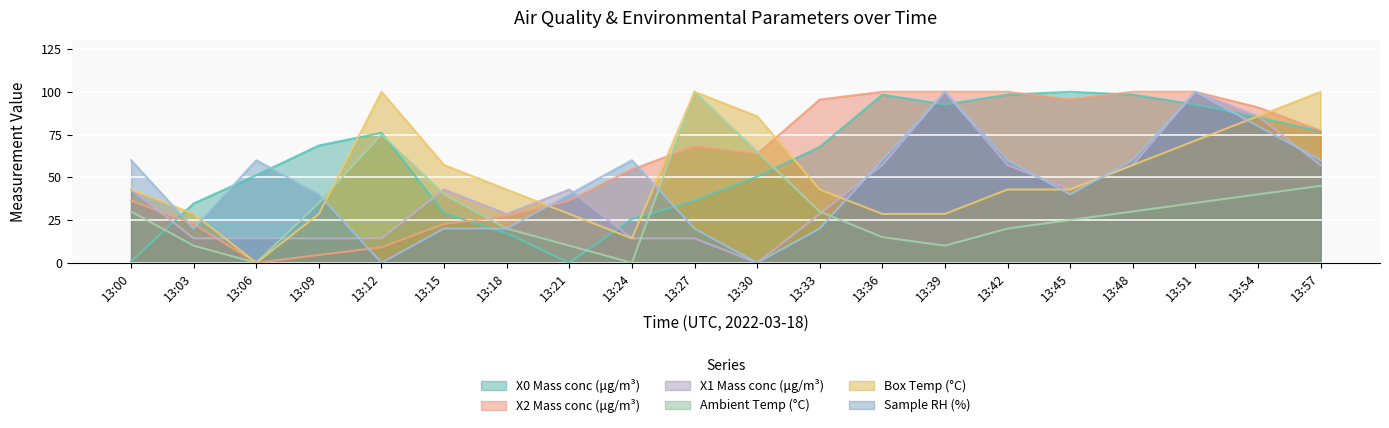

Read the Ambient Temp (°C) value at 13:57.

45.0